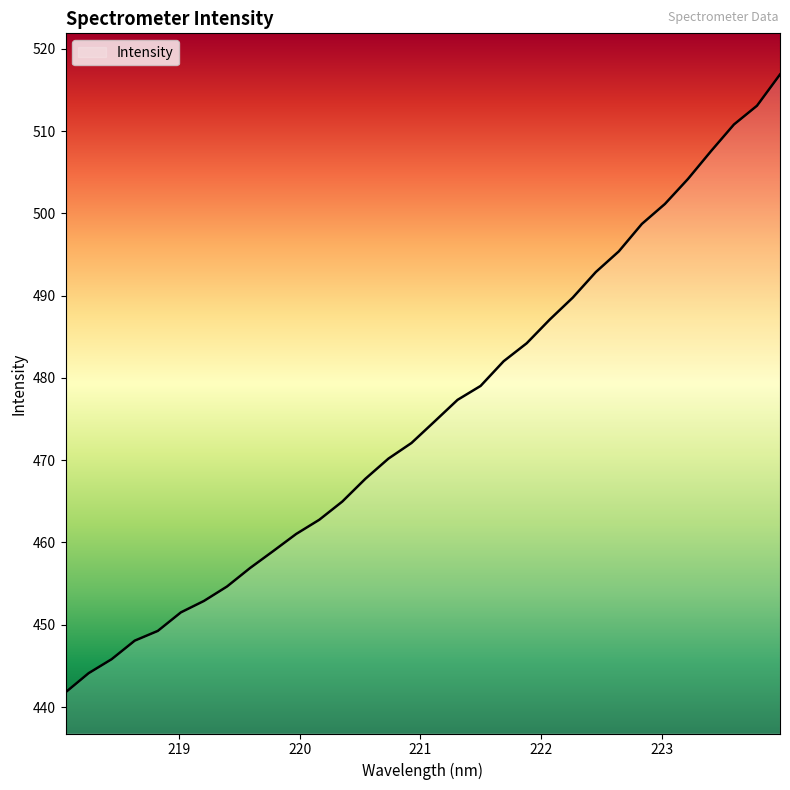

What is the difference between the maximum and minimum values?

75.1